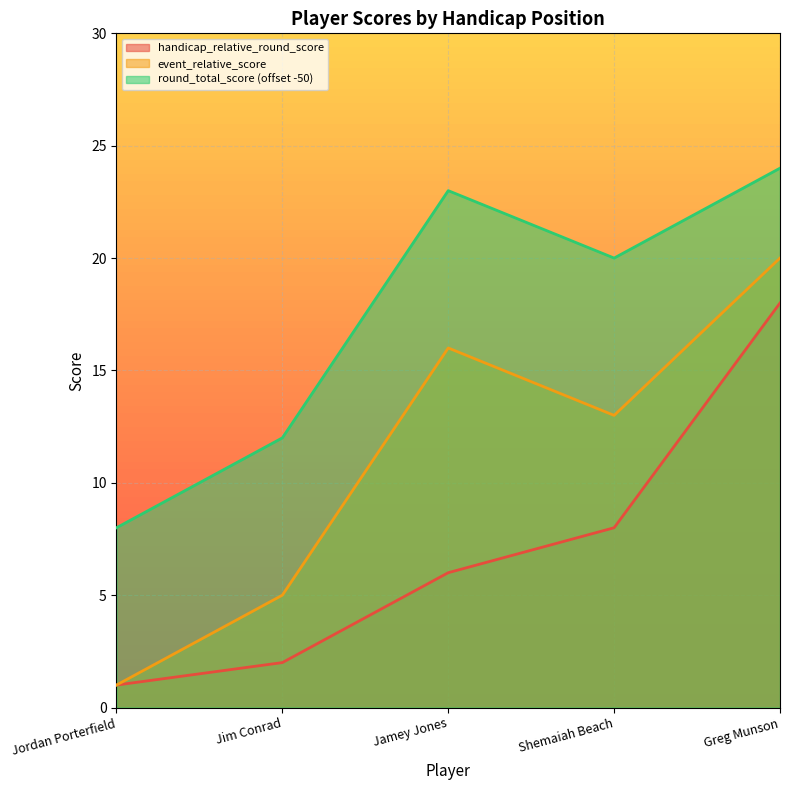

What are all the series names shown in the legend?

handicap_relative_round_score, event_relative_score, round_total_score (offset -50)